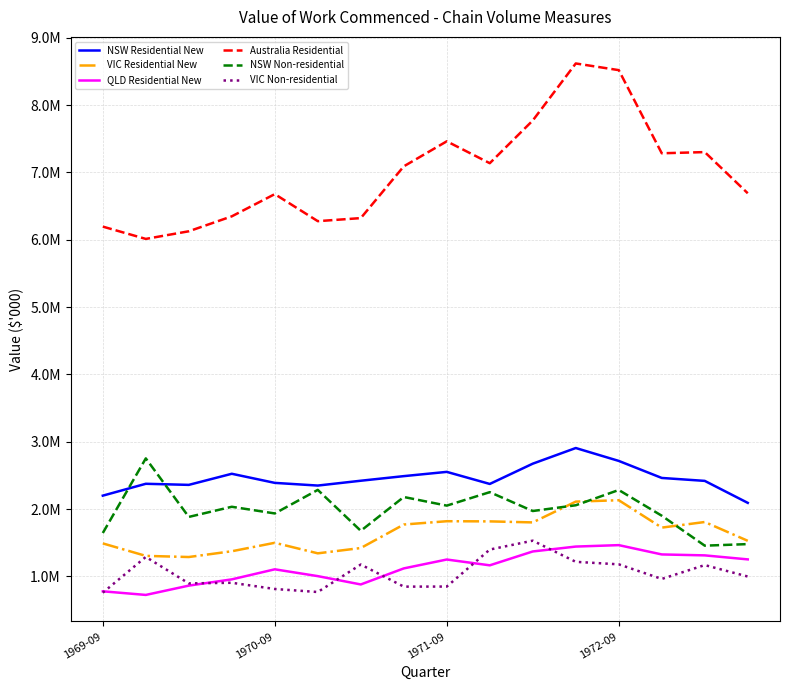

Does the chart display data point markers on the line(s)?

No